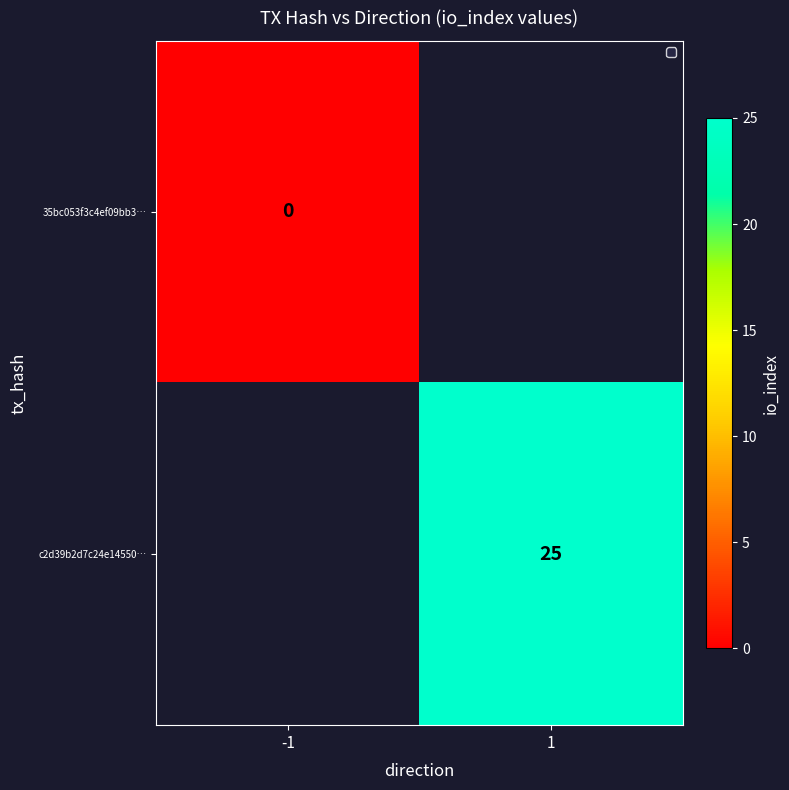

Is it true that c2d39b2d7c24e14550… equals 25 at 1?

True